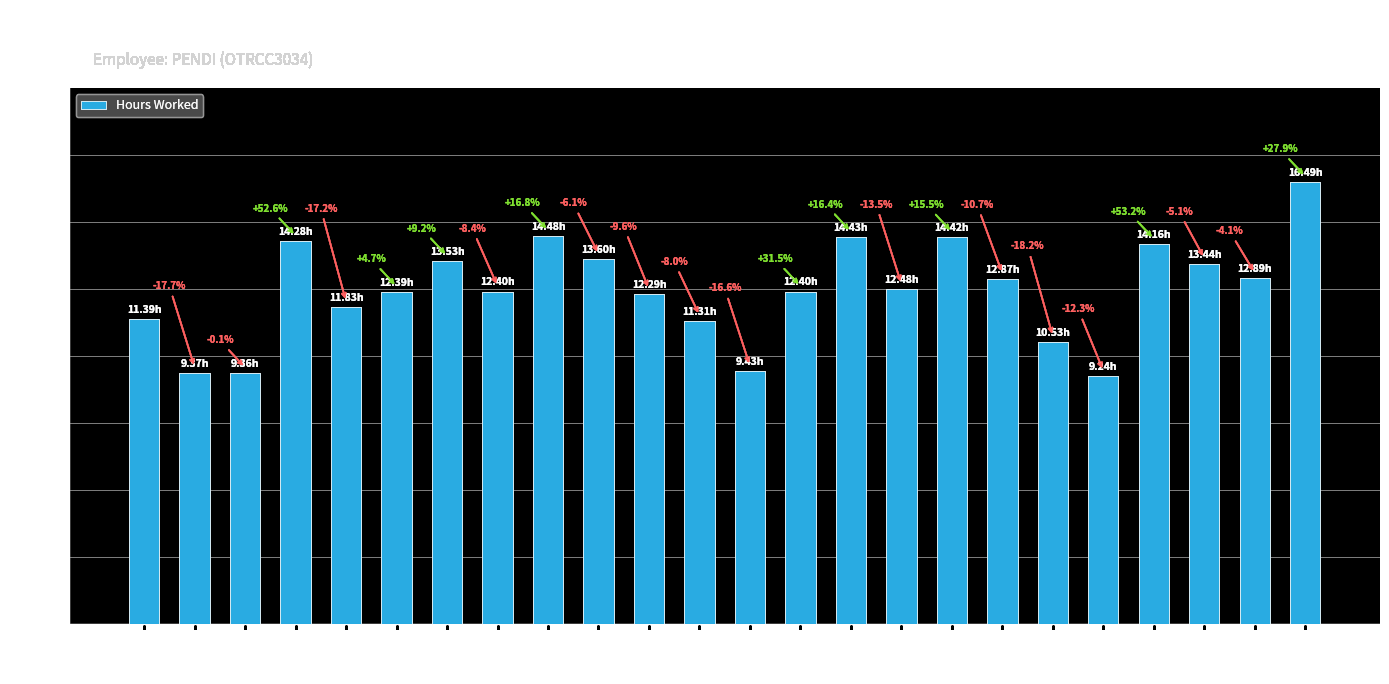

What is the greatest value displayed?

16.5